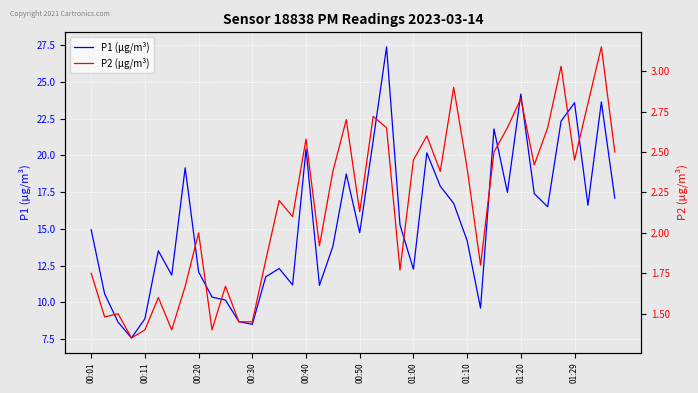

How many values in the P2 (µg/m³) series are below 2?

16